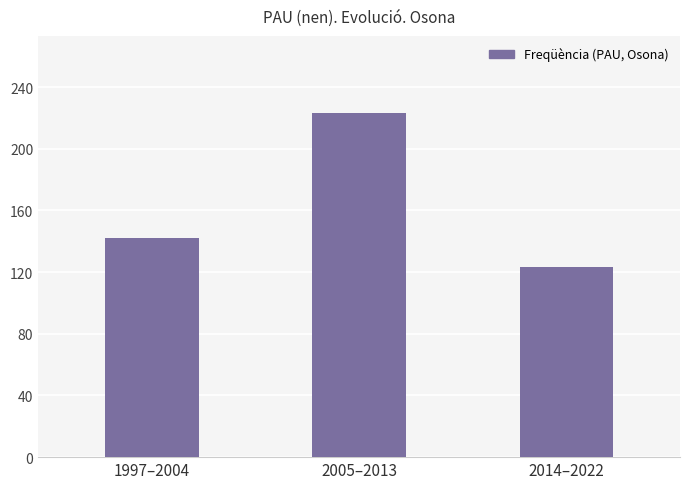

The value at 2014–2022 is 55. True or false?

False